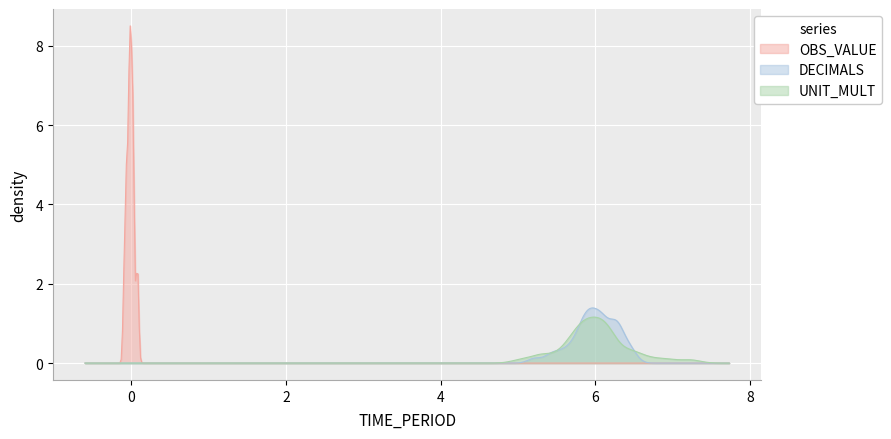

Which series has the widest spread of values?

OBS_VALUE